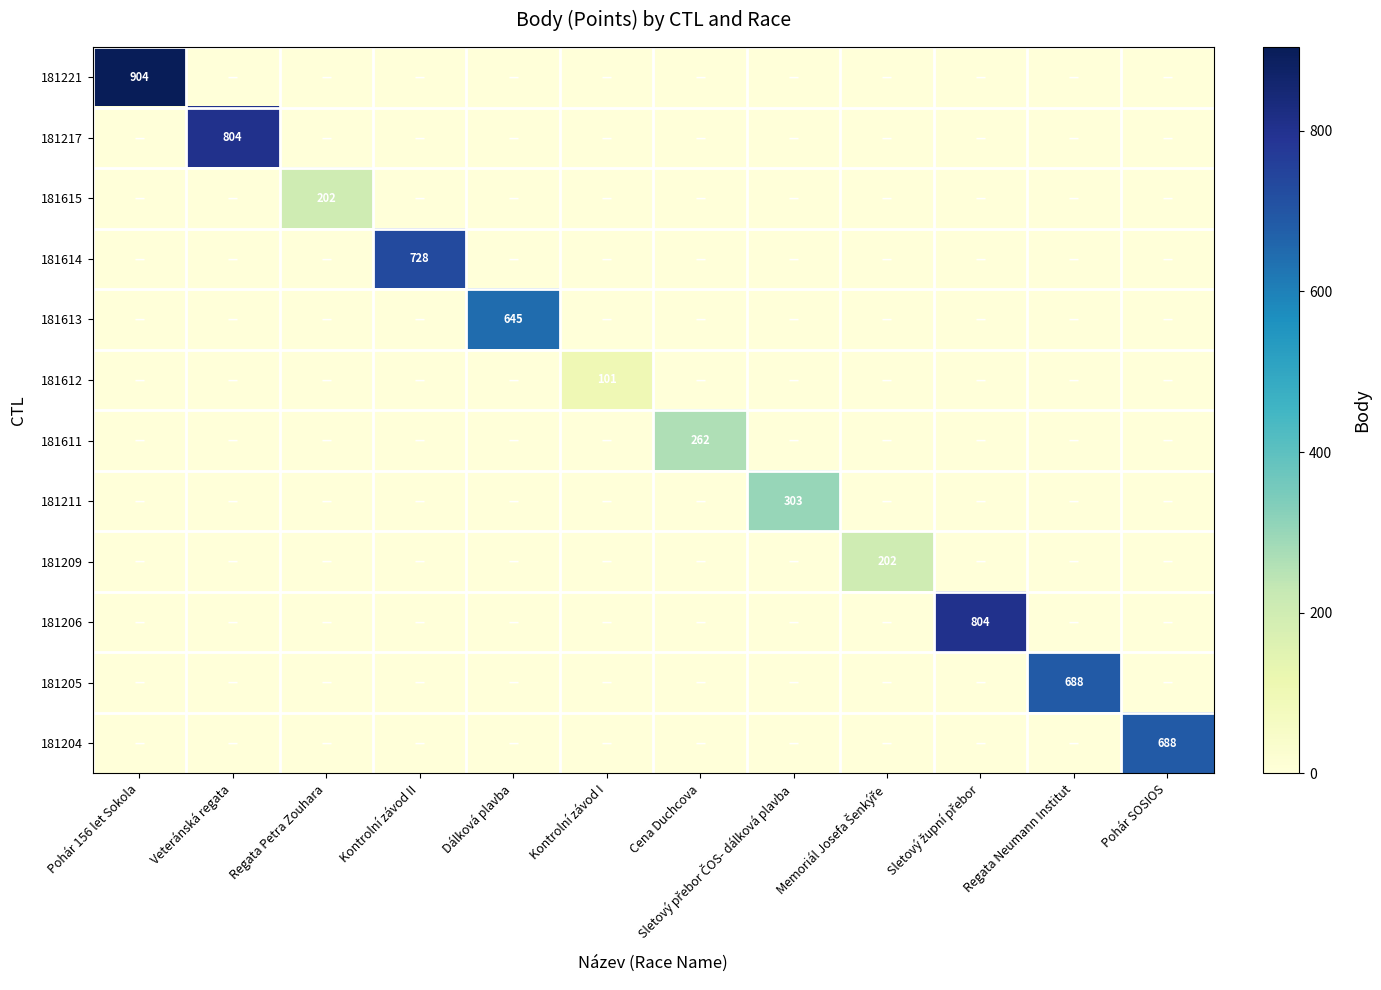

What is the average value of the 181613 series?

54